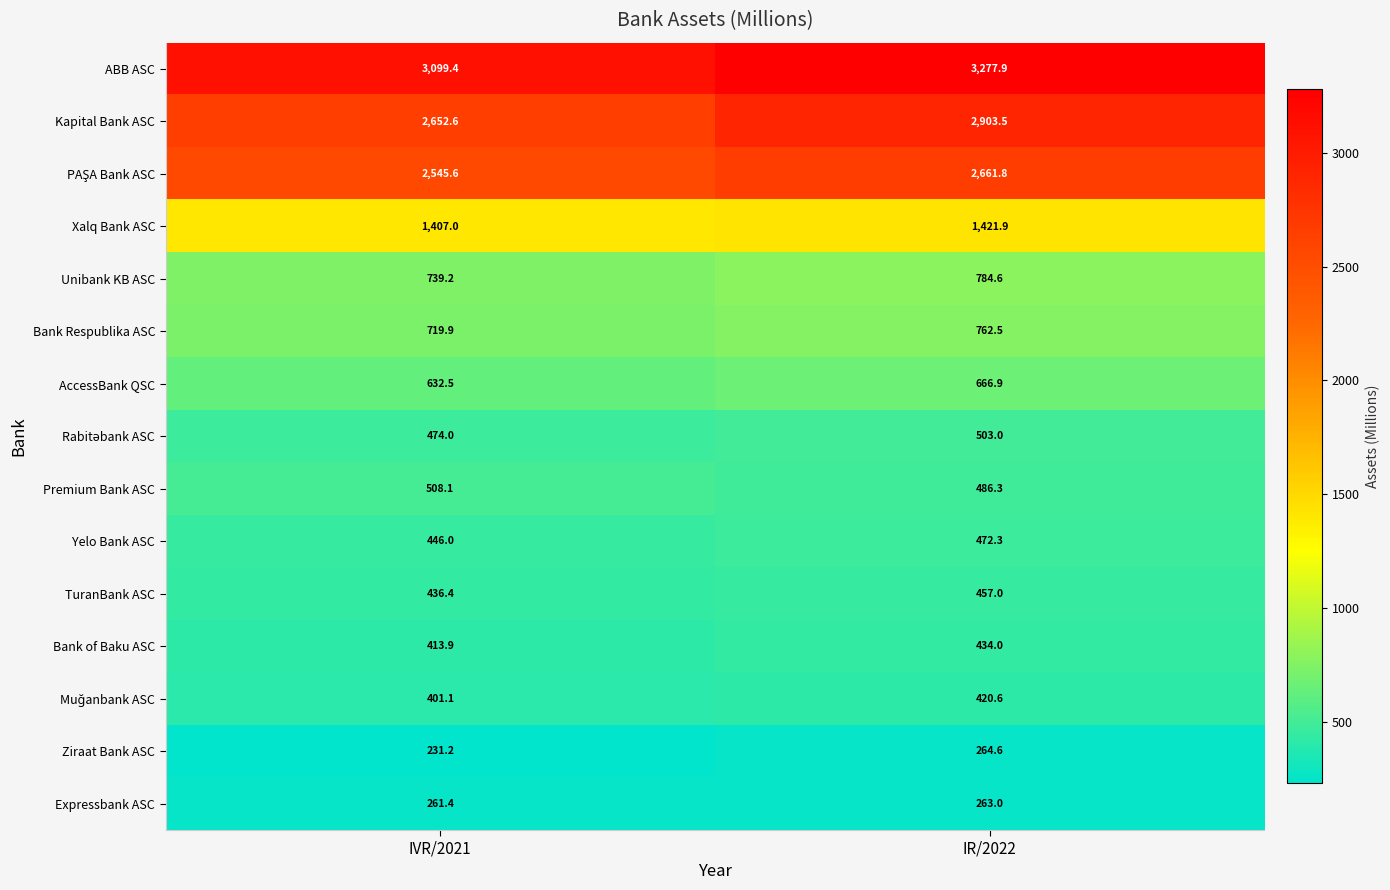

What is the sum of the Xalq Bank ASC values at IVR/2021 and IR/2022?

2828.9